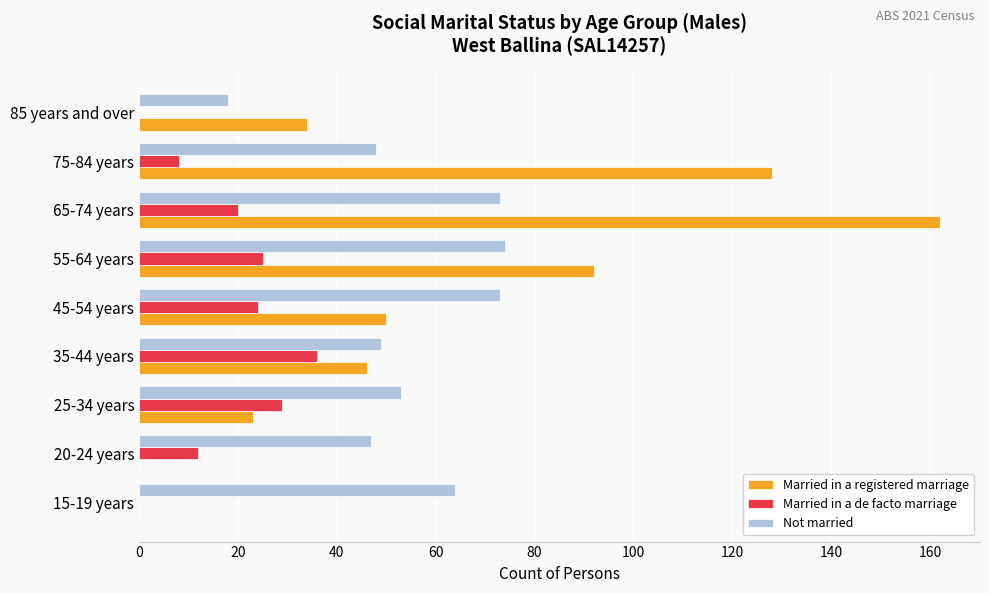

At which category is the sum across all series the highest?

65-74 years